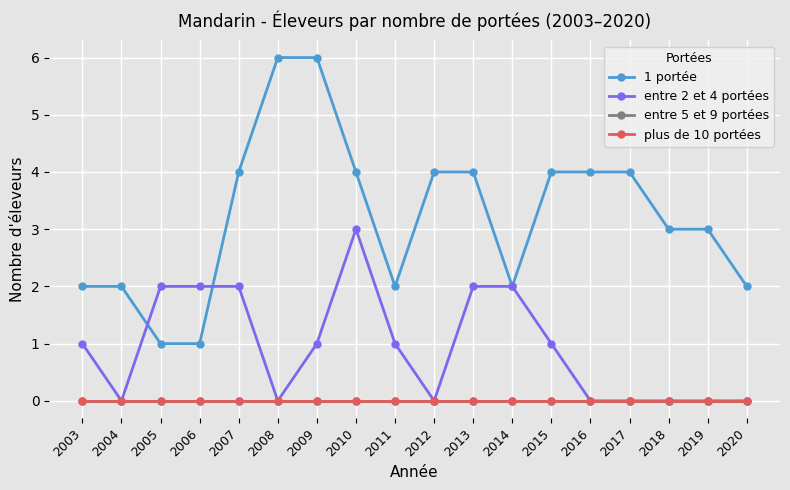

Which category has the highest value across all series?

2008